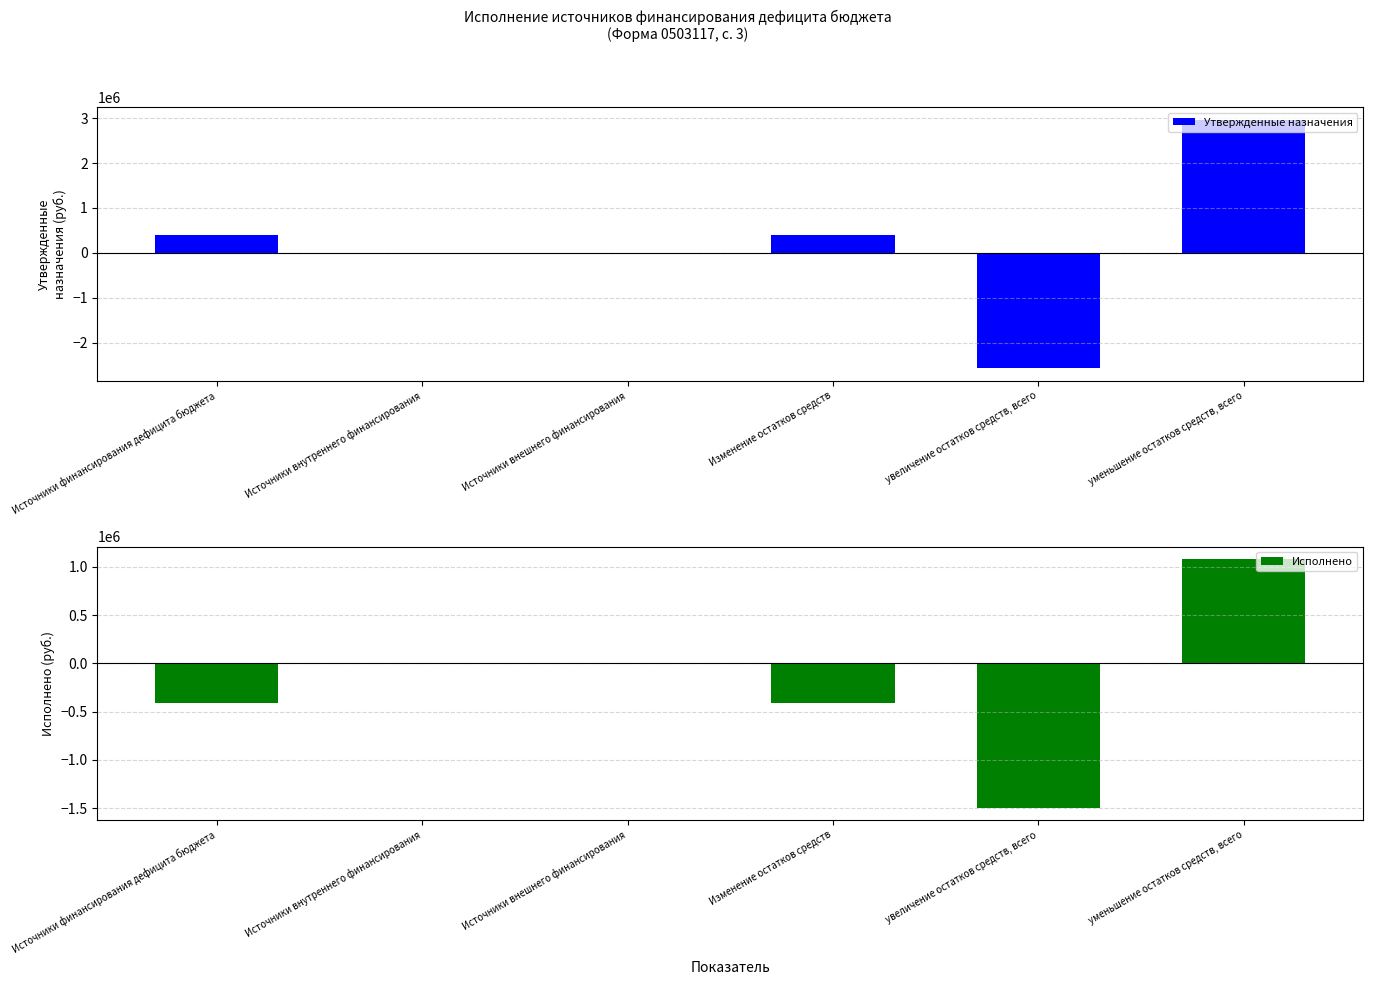

At which label does Утвержденные назначения first exceed 387800?

уменьшение остатков средств, всего